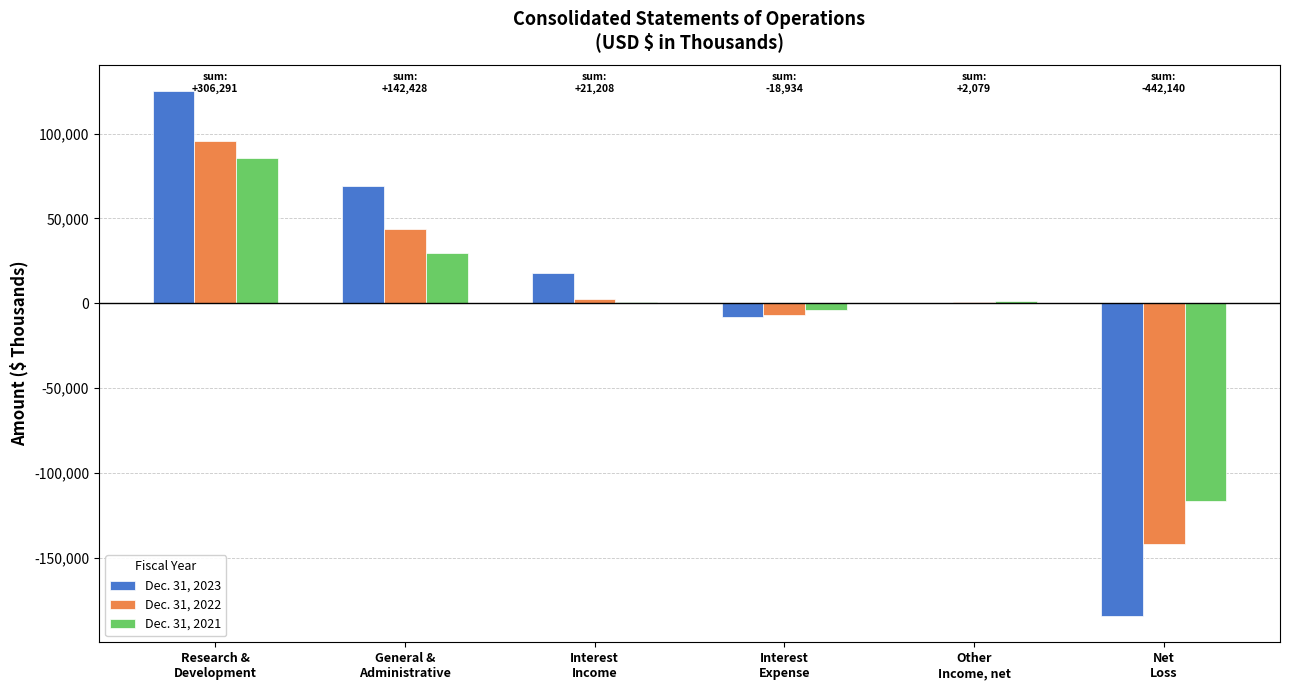

What value does the Dec. 31, 2021 series have at Research &
Development?

85727